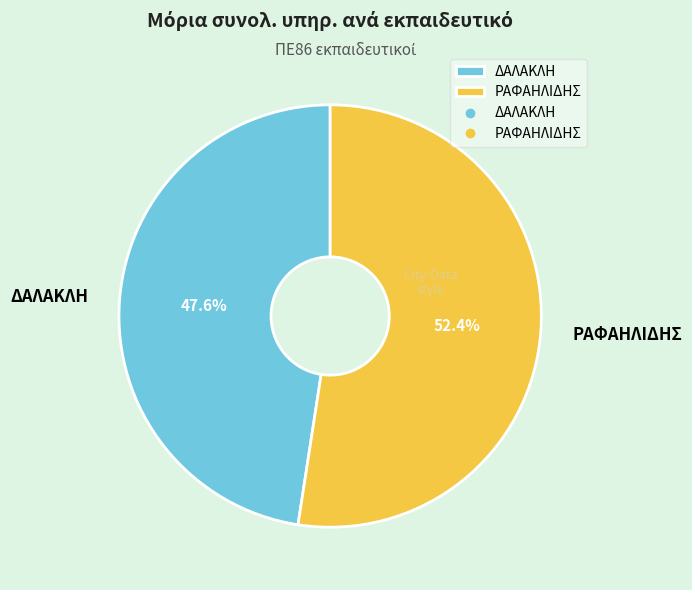

What is the total percentage of ΔΑΛΑΚΛΗ and ΡΑΦΑΗΛΙΔΗΣ?

100.0%